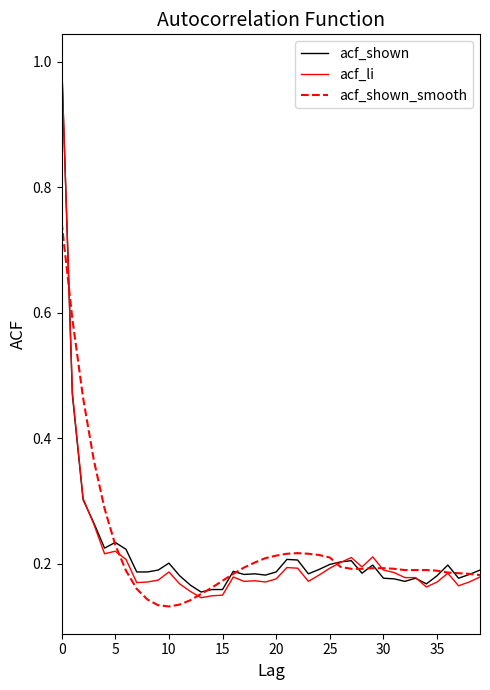

How many lines are shown in the chart?

3